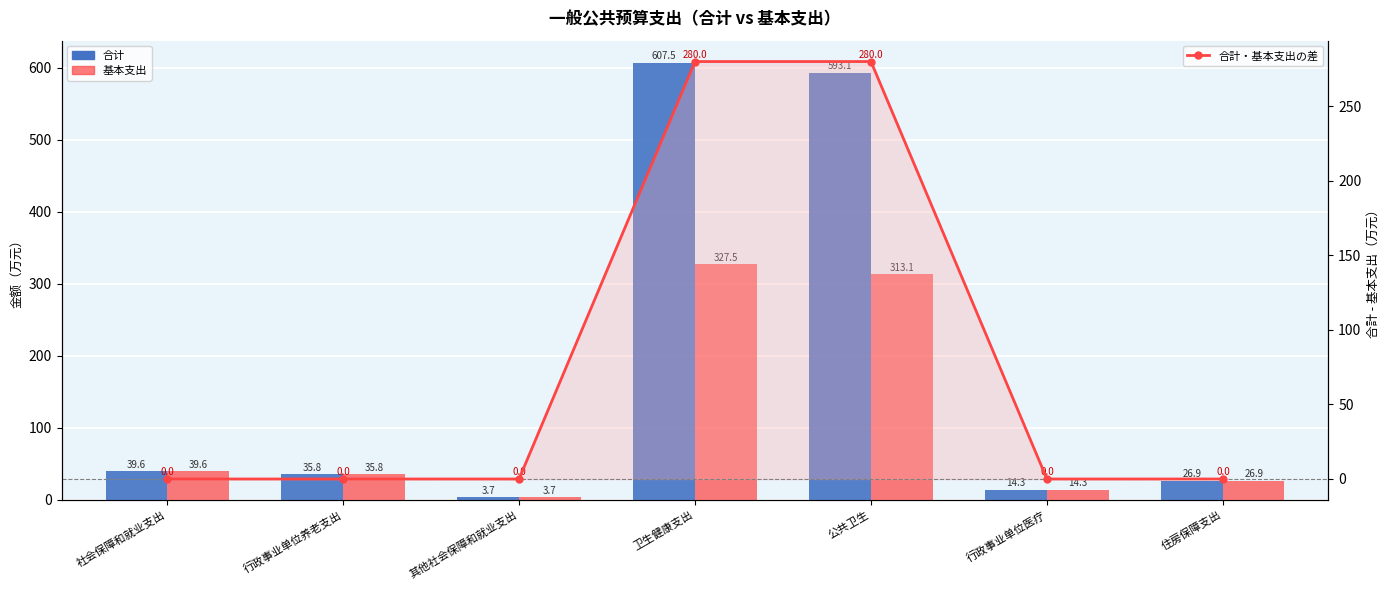

Is the value of 合计 at 其他社会保障和就业支出 greater than the value of 合計・基本支出の差 at 卫生健康支出?

No